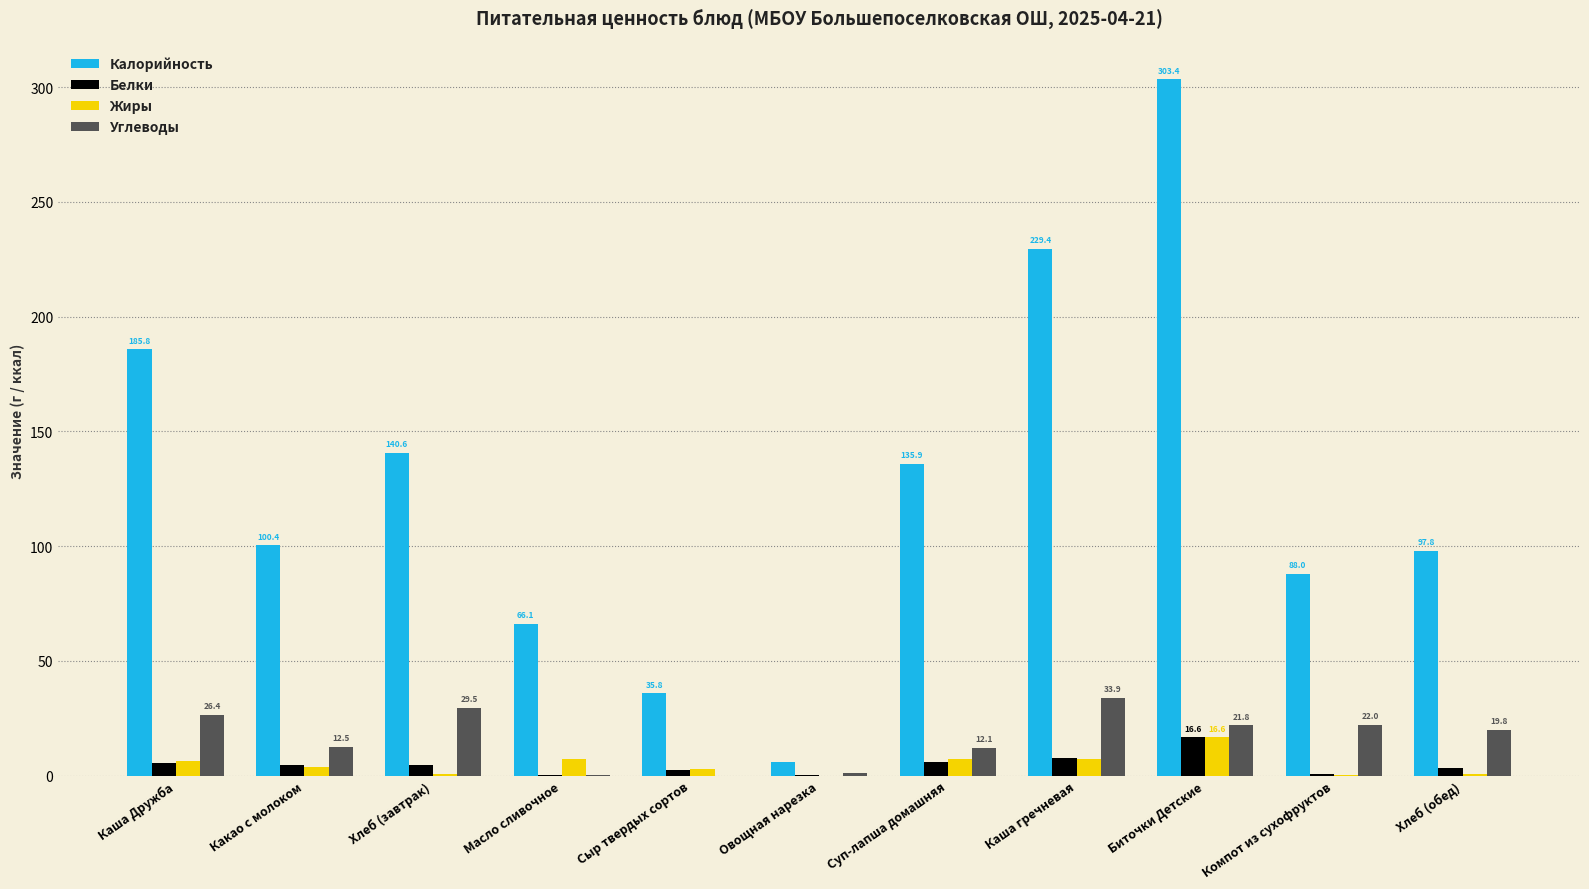

Which series changed the most between Хлеб (завтрак) and Суп-лапша домашняя?

Углеводы